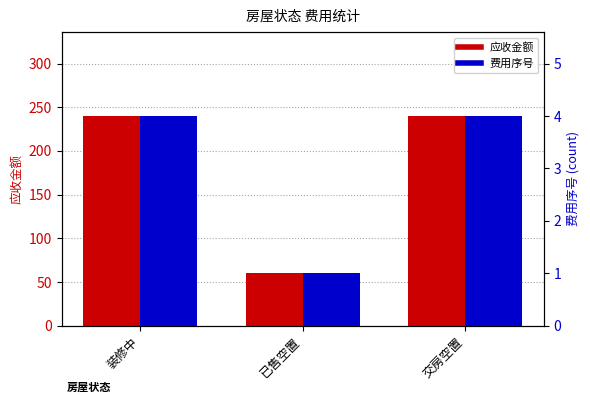

What is the difference between the highest and lowest values at 已售空置?

59